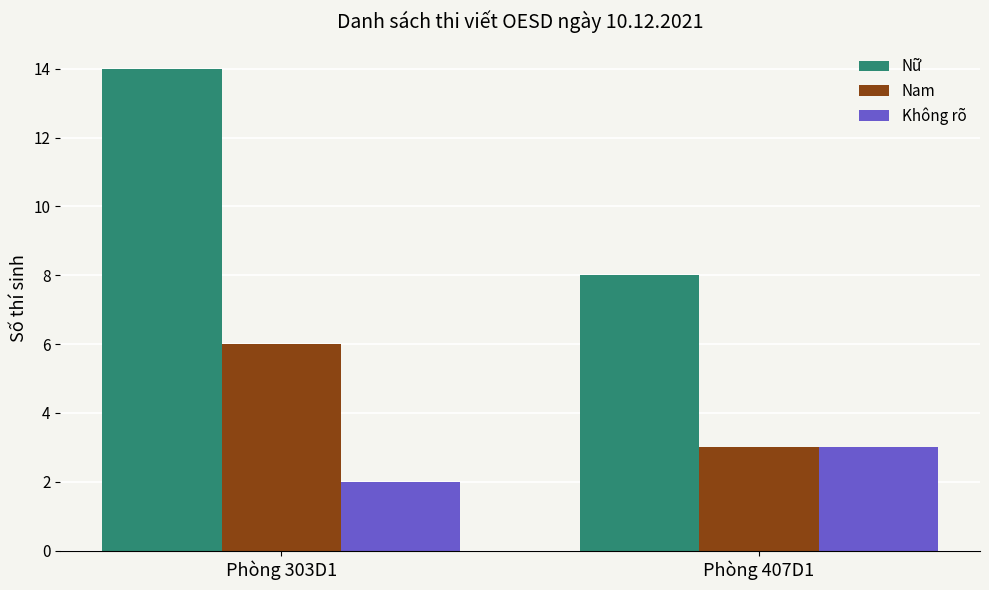

Rank the series by their maximum value, from lowest to highest.

Không rõ, Nam, Nữ